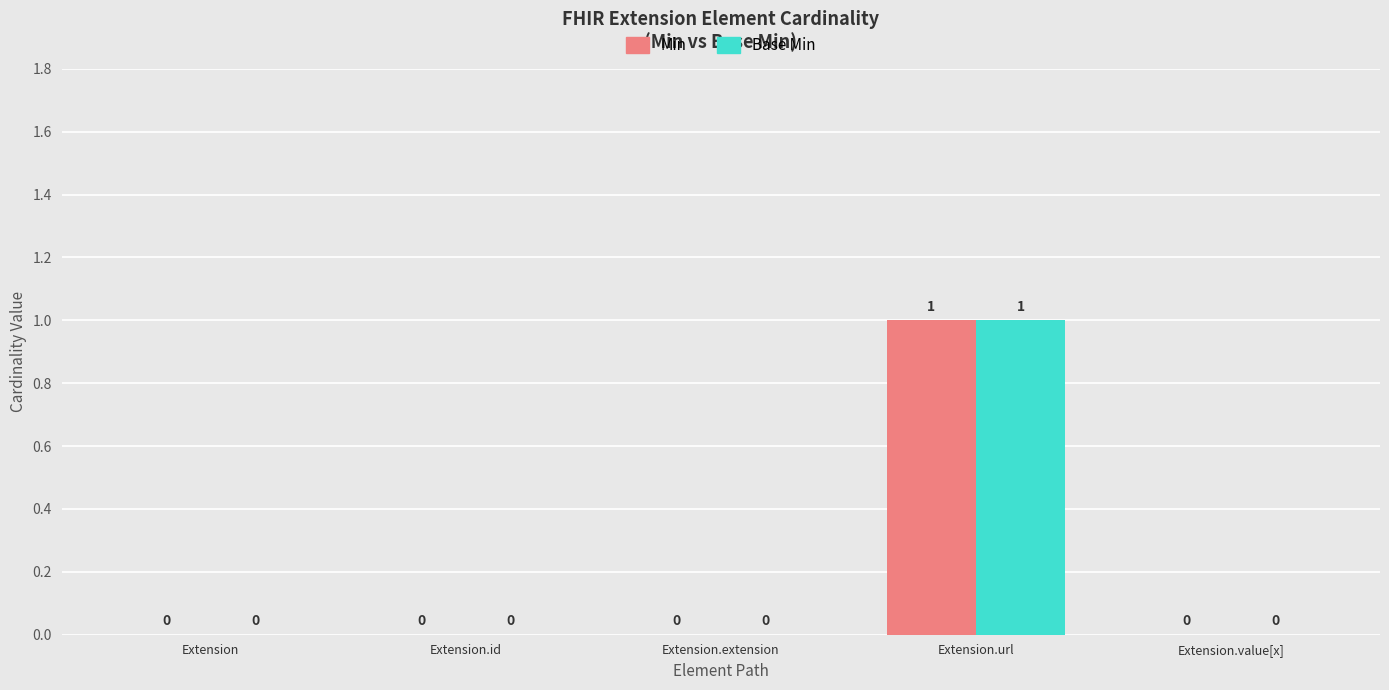

At which label does Min reach its peak?

Extension.url